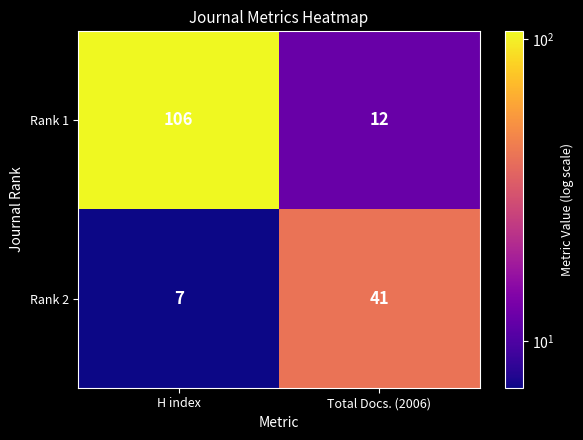

What is the total value across all series at H index?

113